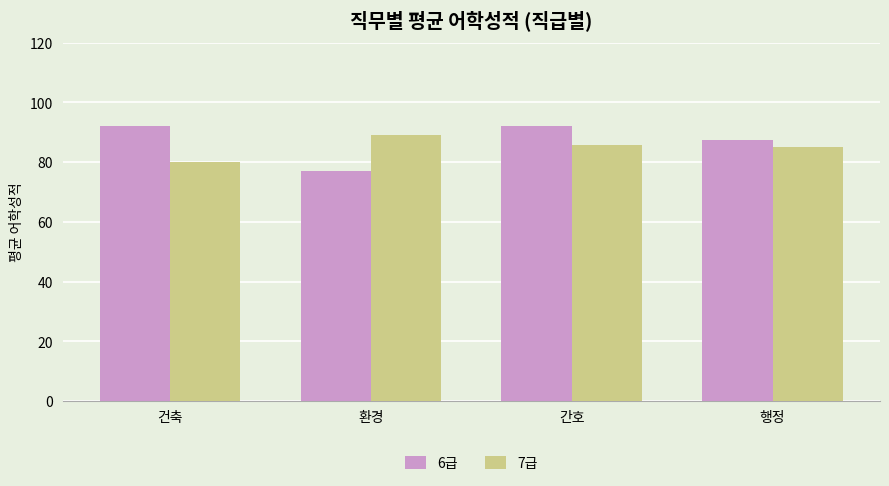

Rank the series by their maximum value, from highest to lowest.

6급, 7급